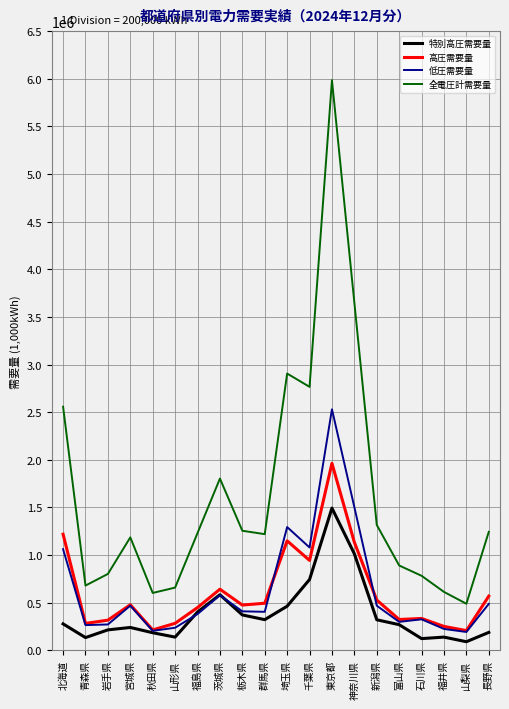

What are all the series names shown in the legend?

特別高圧需要量, 高圧需要量, 低圧需要量, 全電圧計需要量